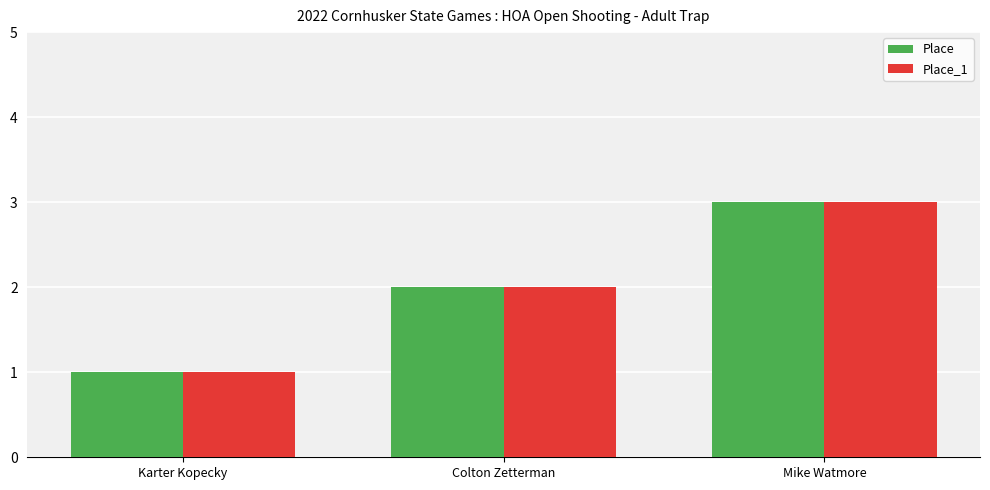

What is the difference between the Place_1 values at Colton Zetterman and Mike Watmore?

1